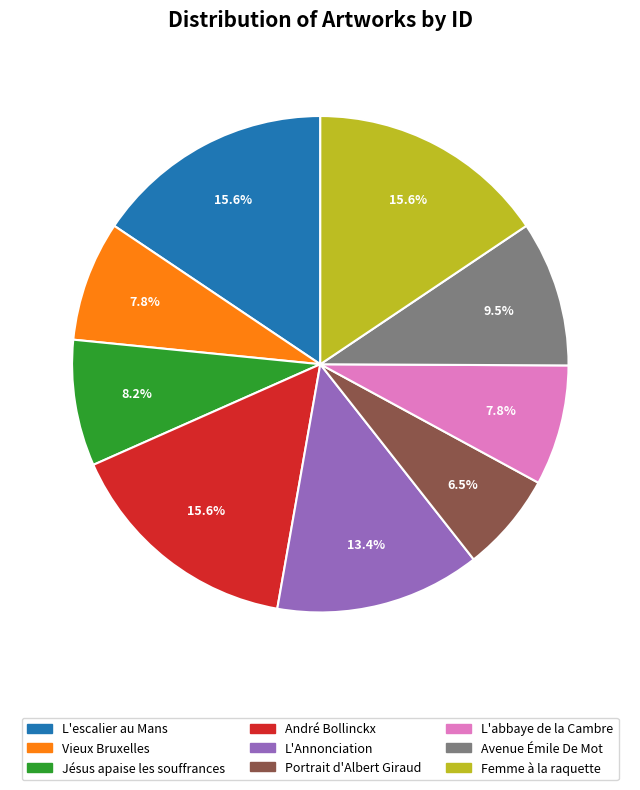

Is there any slice that represents more than half of the pie?

No